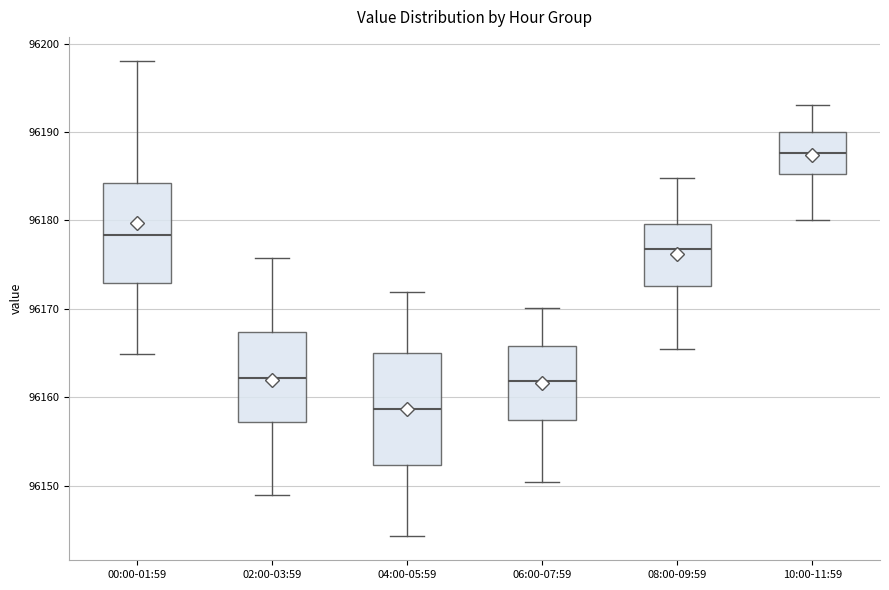

Which box is the tallest, from its lower edge to its upper edge?

04:00-05:59